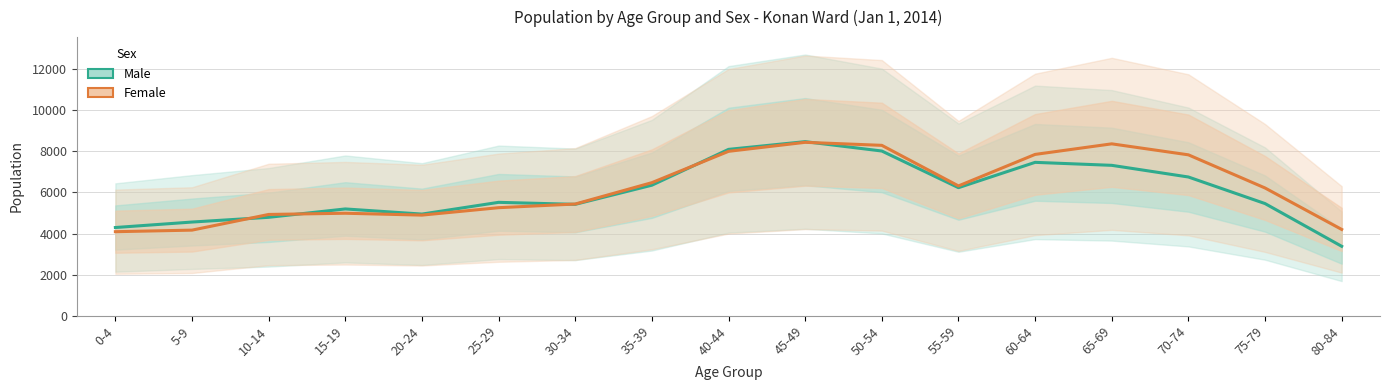

Between 60-64 and 5-9, which is larger?

60-64